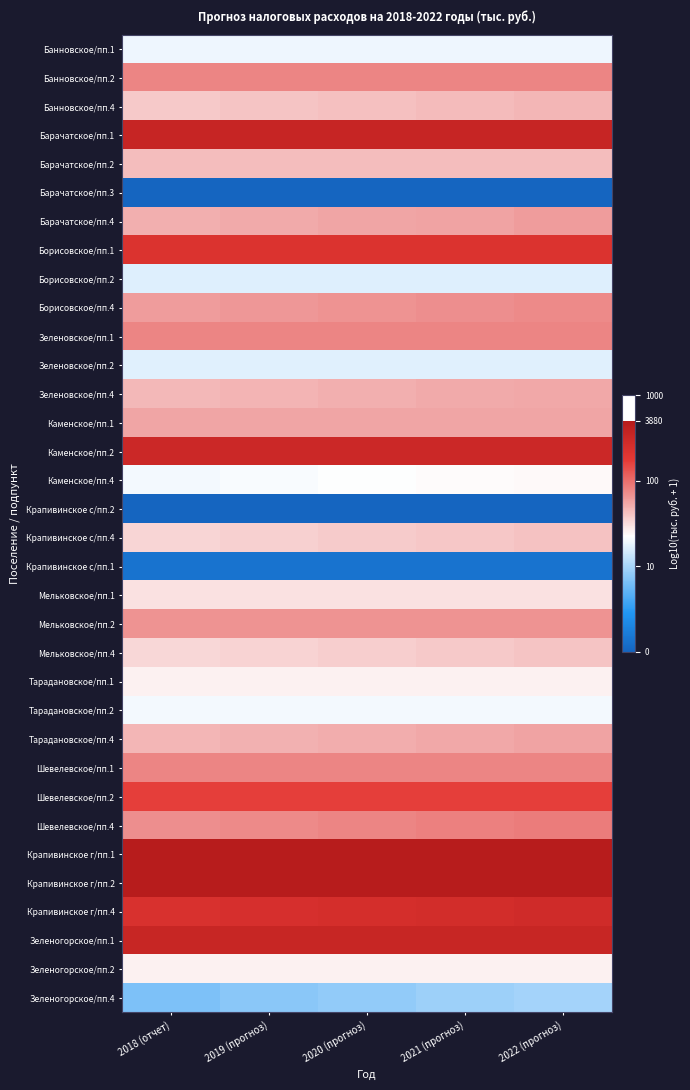

How many categories are shown in the chart?

5